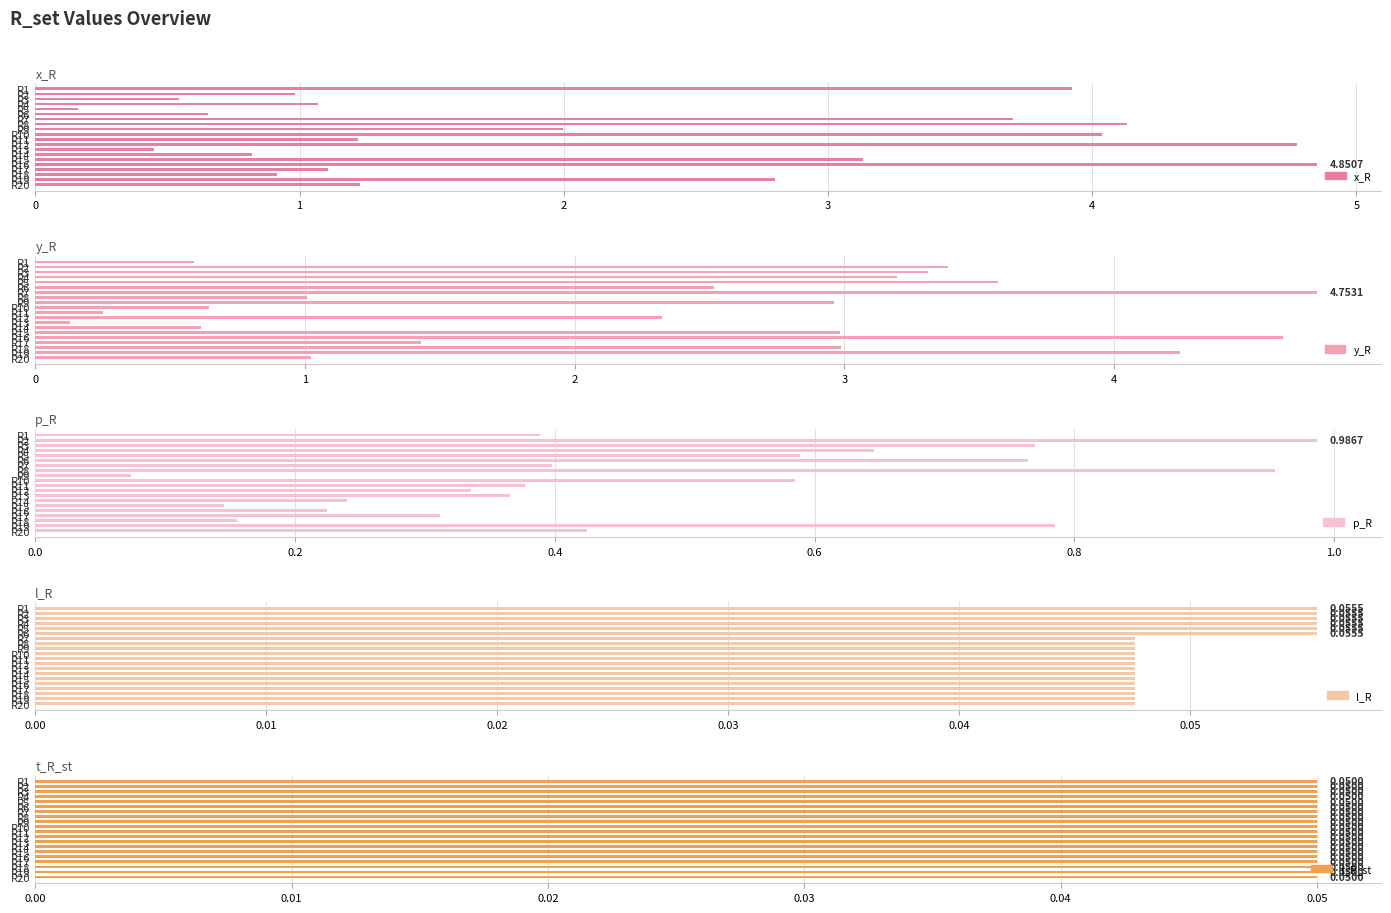

What is the value of the x_R bar at the 3rd from the left?

0.5